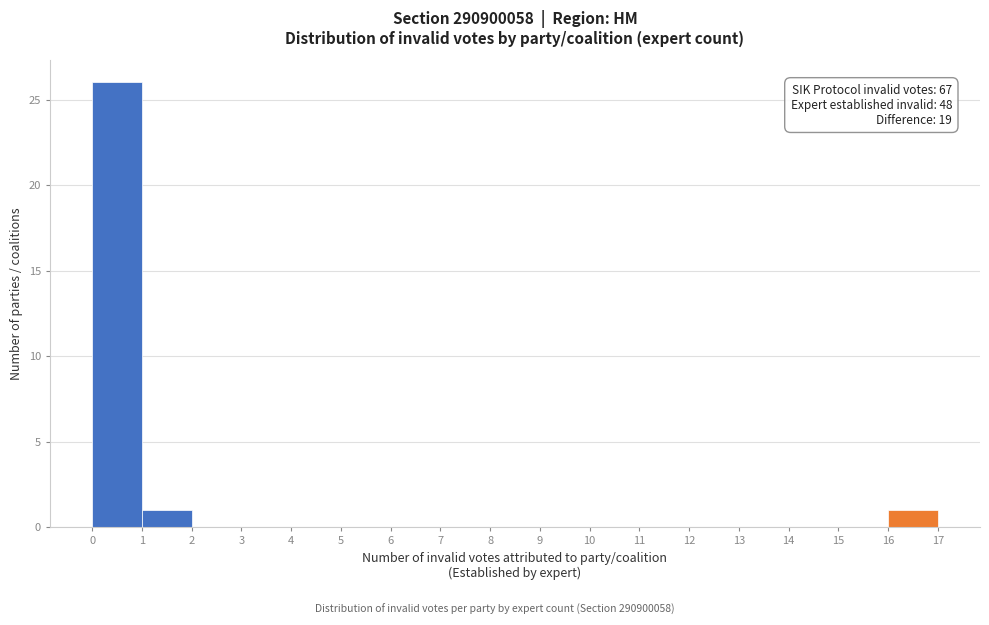

Over which range of the x-axis is the bar tallest?

0 to 1